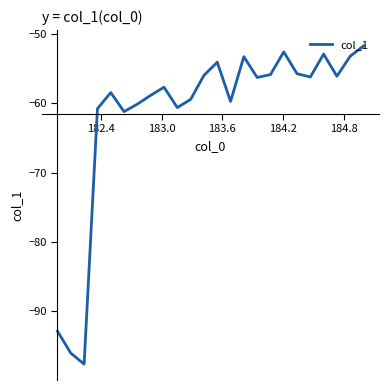

What is the maximum value shown in the chart?

-51.7